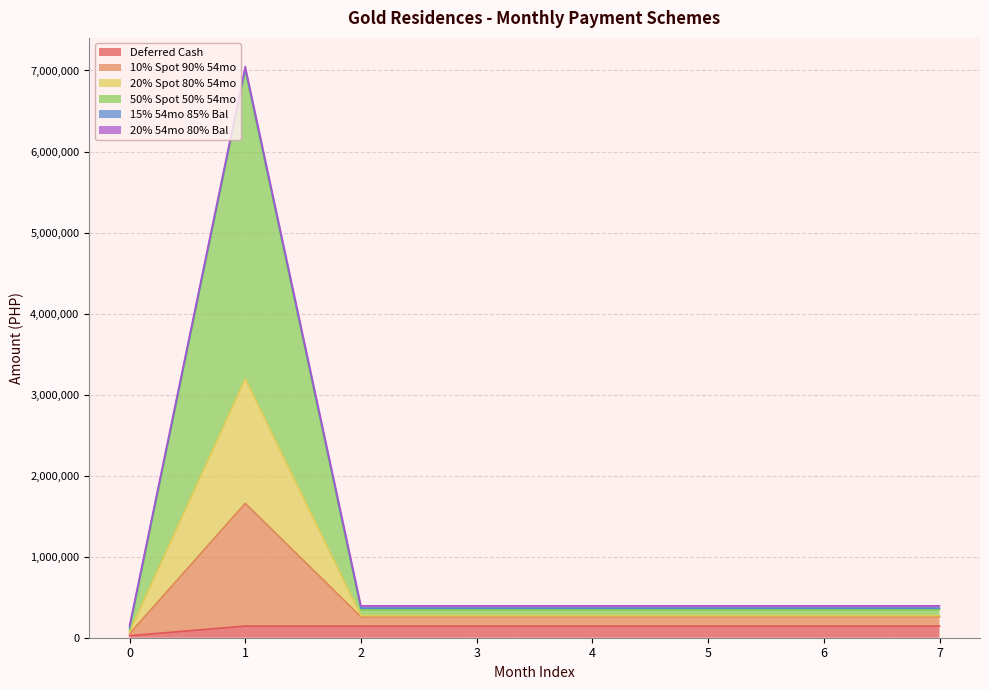

Between 4 and 1, which is larger?

4